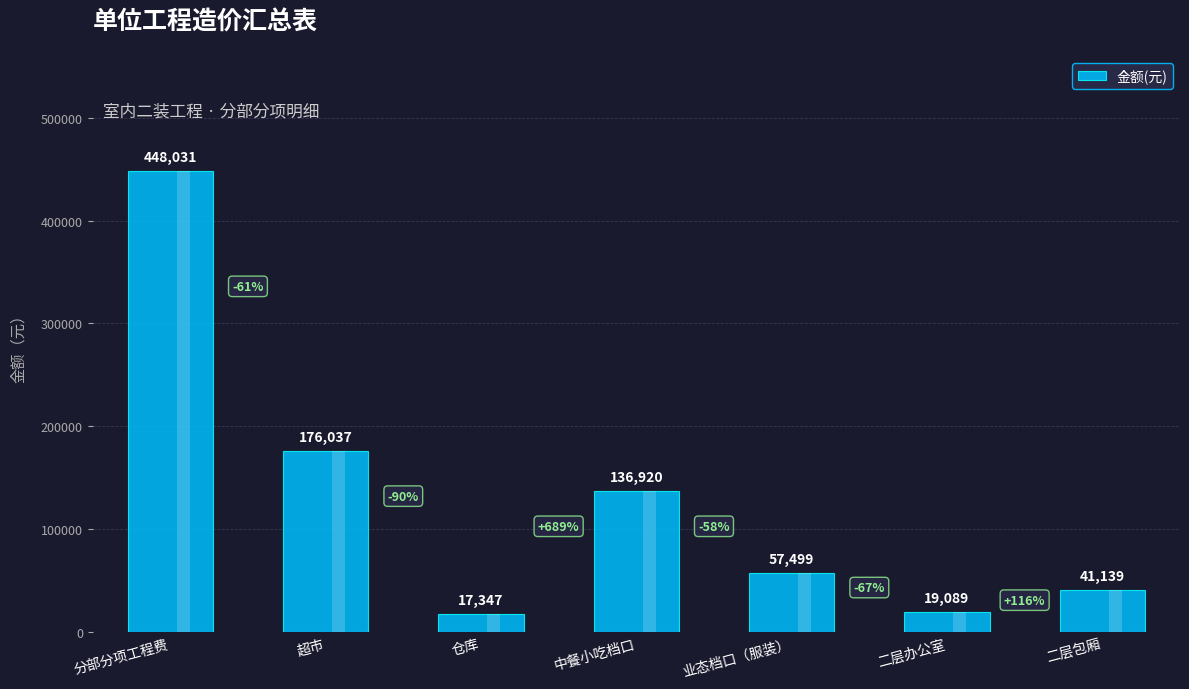

Rank the categories by value from highest to lowest.

分部分项工程费, 超市, 中餐小吃档口, 业态档口（服装）, 二层包厢, 二层办公室, 仓库